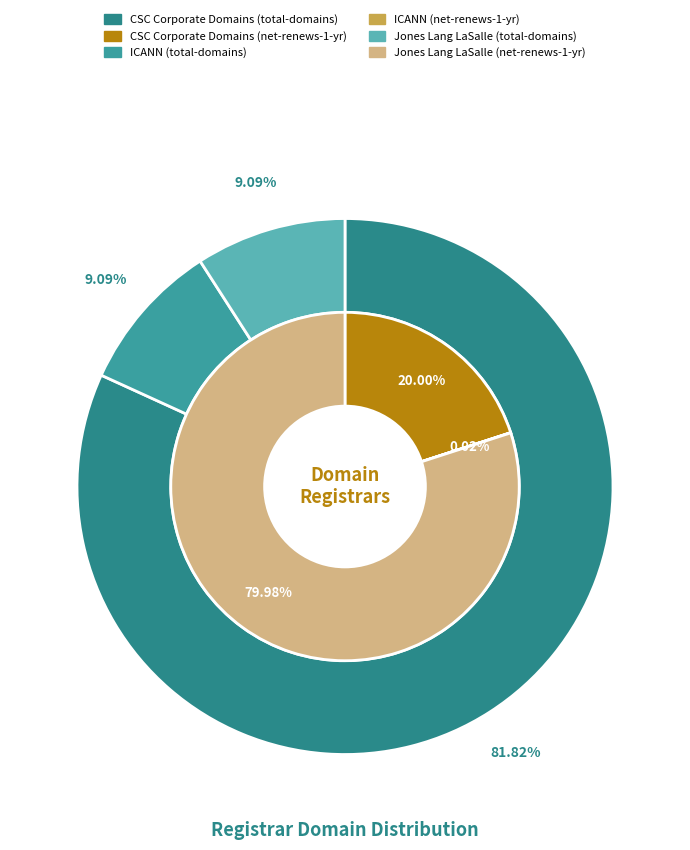

What percentage is the Jones Lang LaSalle Incorporated slice, to the nearest percent?

9%